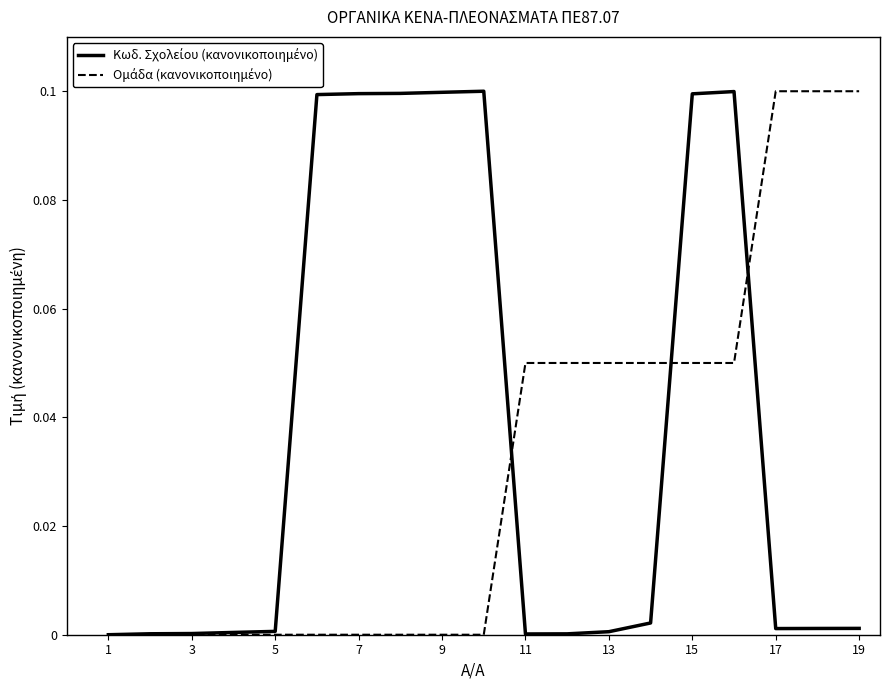

Reading left to right, list all the values displayed in this chart.

Κωδ. Σχολείου (κανονικοποιημένο): 0.0	0.0	0.0	0.0	0.0	0.1	0.1	0.1	0.1	0.1	0.0	0.0	0.0	0.0	0.1	0.1	0.0	0.0	0.0
Ομάδα (κανονικοποιημένο): 0.0	0.0	0.0	0.0	0.0	0.0	0.0	0.0	0.0	0.0	0.1	0.1	0.1	0.1	0.1	0.1	0.1	0.1	0.1